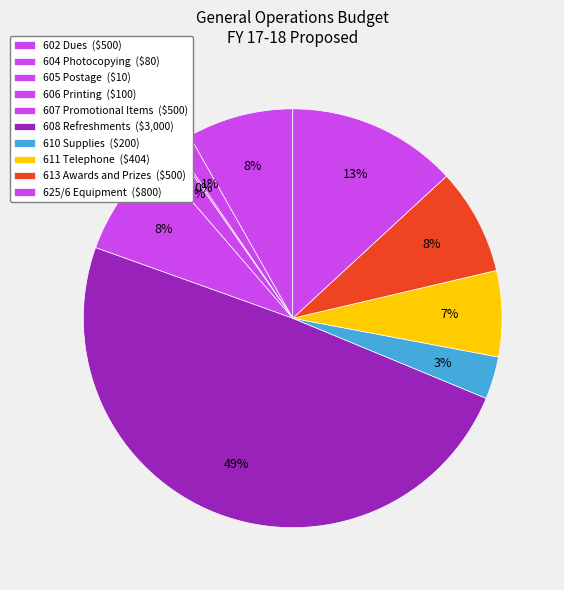

Does 607 Promotional Items account for over 50% of the chart?

No